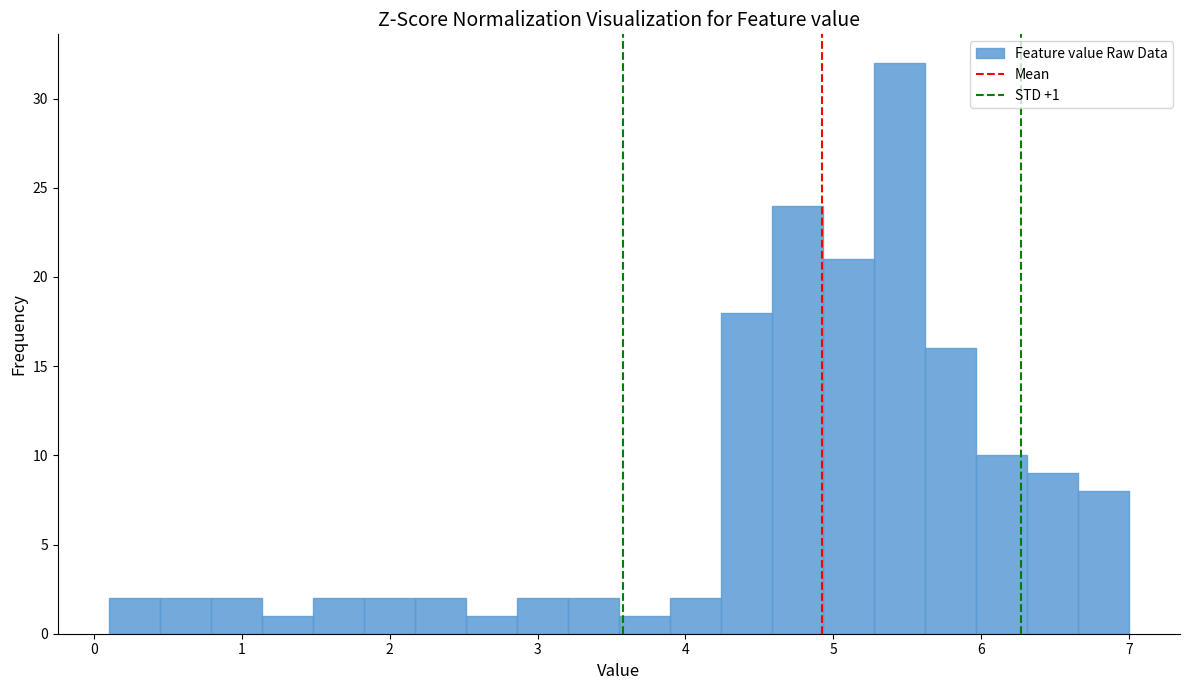

Read against the x-axis, roughly where is the centre of the tallest bar?

5.4